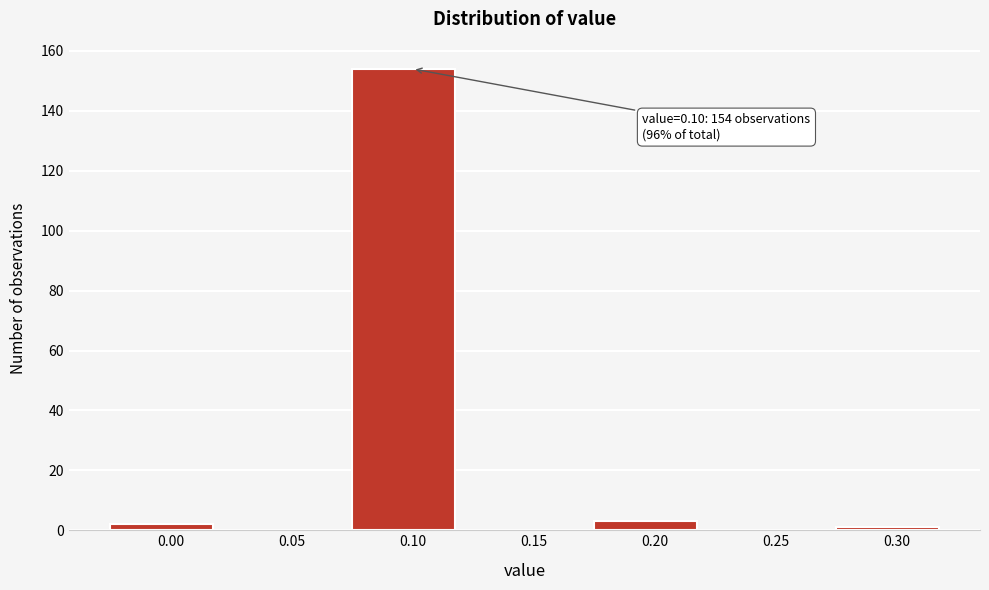

Reading left to right, transcribe all the data shown in this chart.

0.00=2	0.05=0	0.10=154	0.15=0	0.20=3	0.25=0	0.30=1